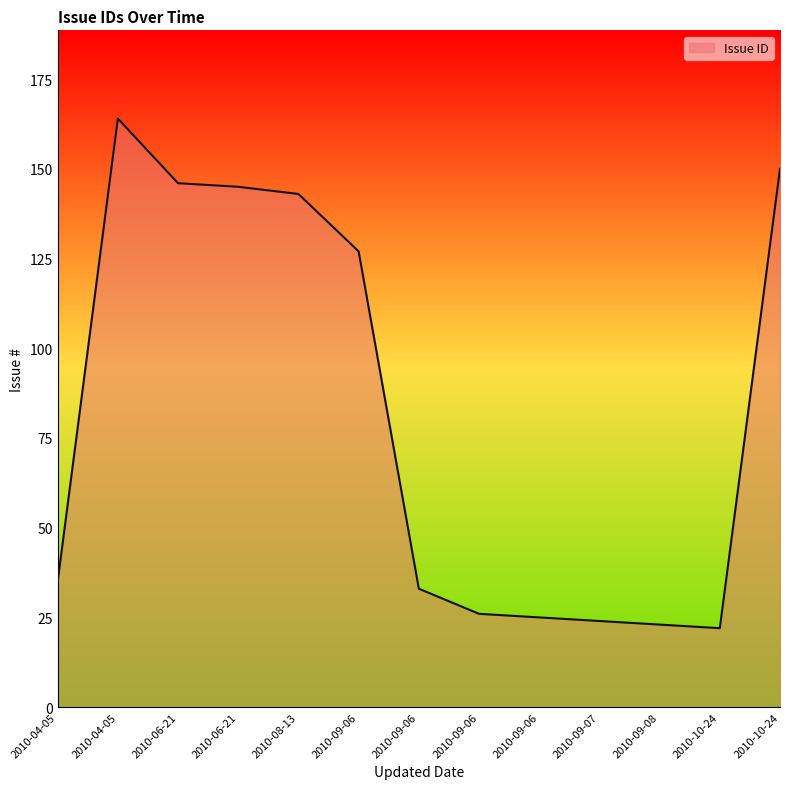

What is the label of the 1st point from the left?

2010-04-05